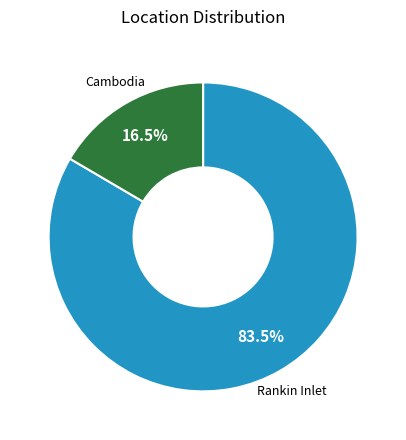

Does any single category account for the majority?

Yes